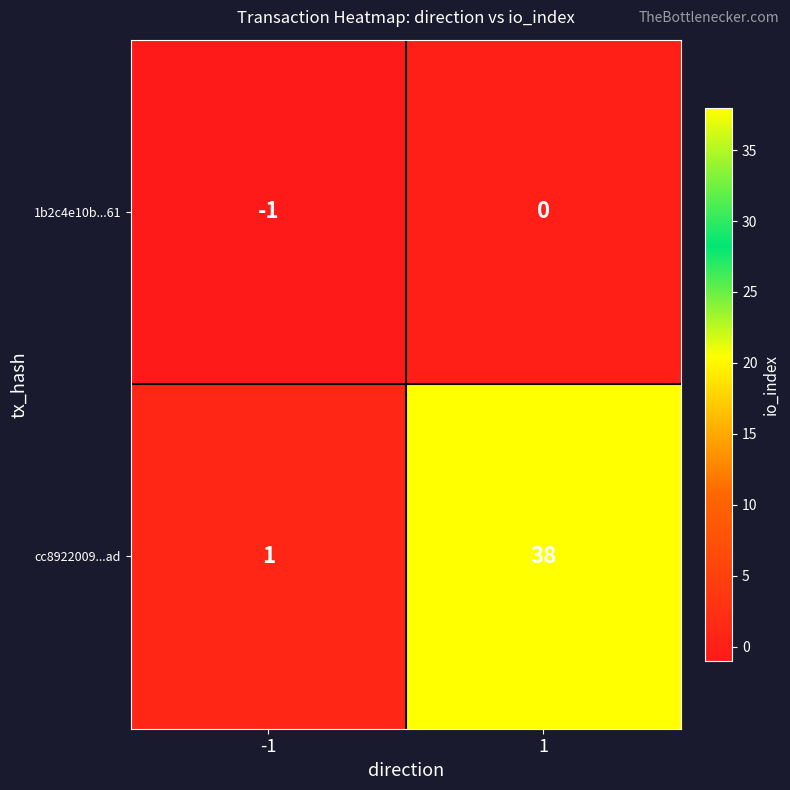

What is the spread (max minus min) of values at 1?

38